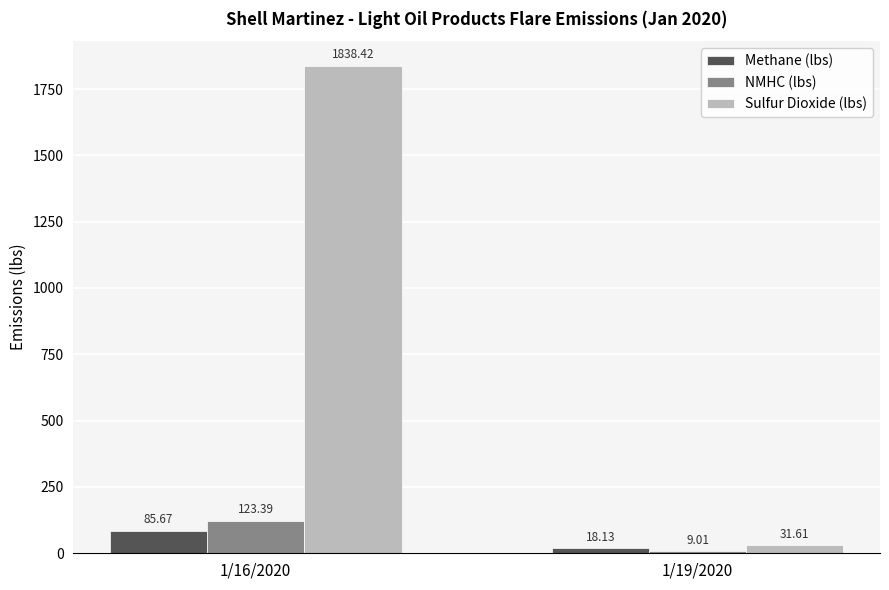

How many categories are shown in the chart?

2